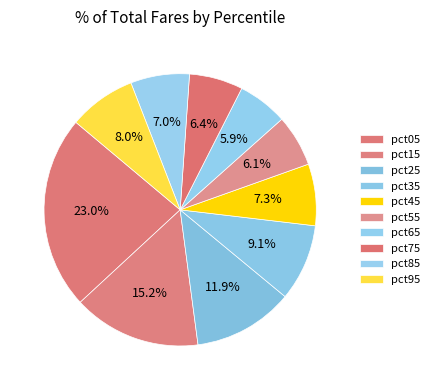

Count the number of slices in the pie.

10